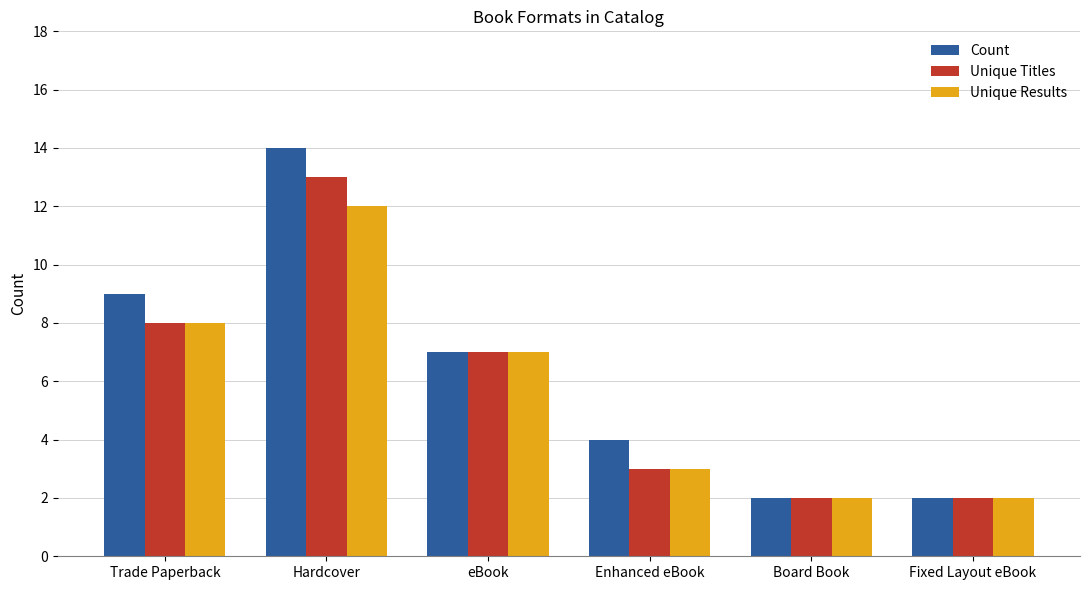

What is the label of the 3rd bar from the right?

Enhanced eBook